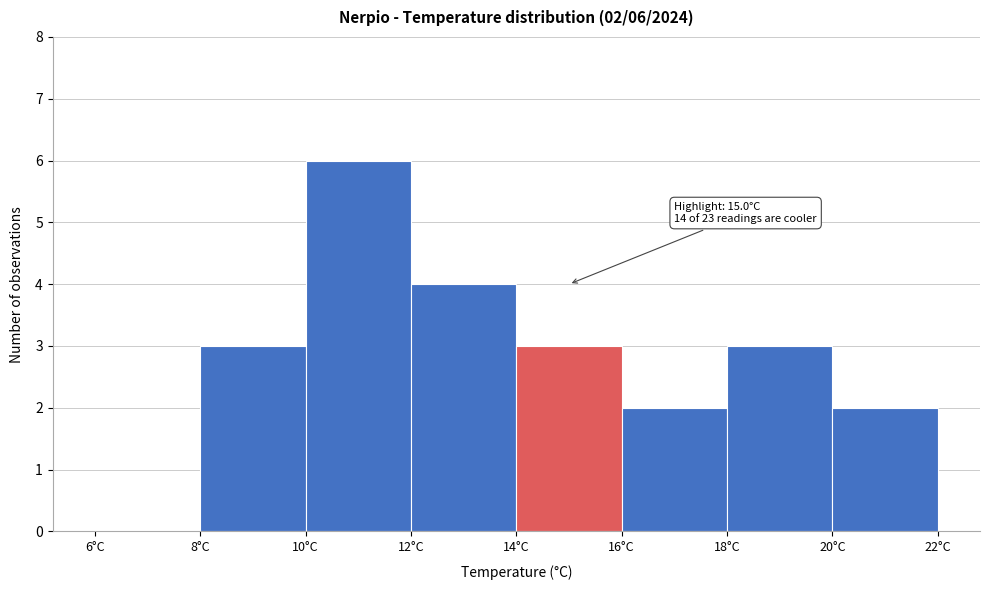

Over which range of the x-axis is the bar tallest?

10 to 12